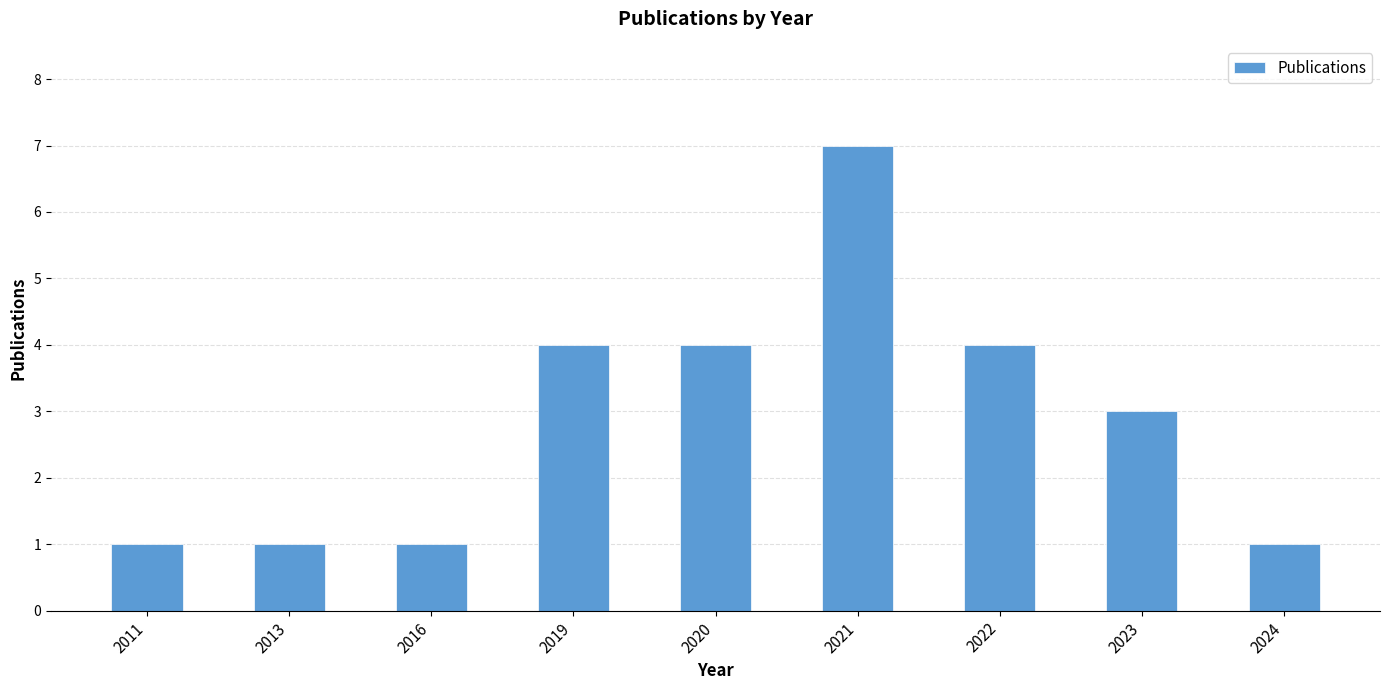

What is the maximum value shown in the chart?

7